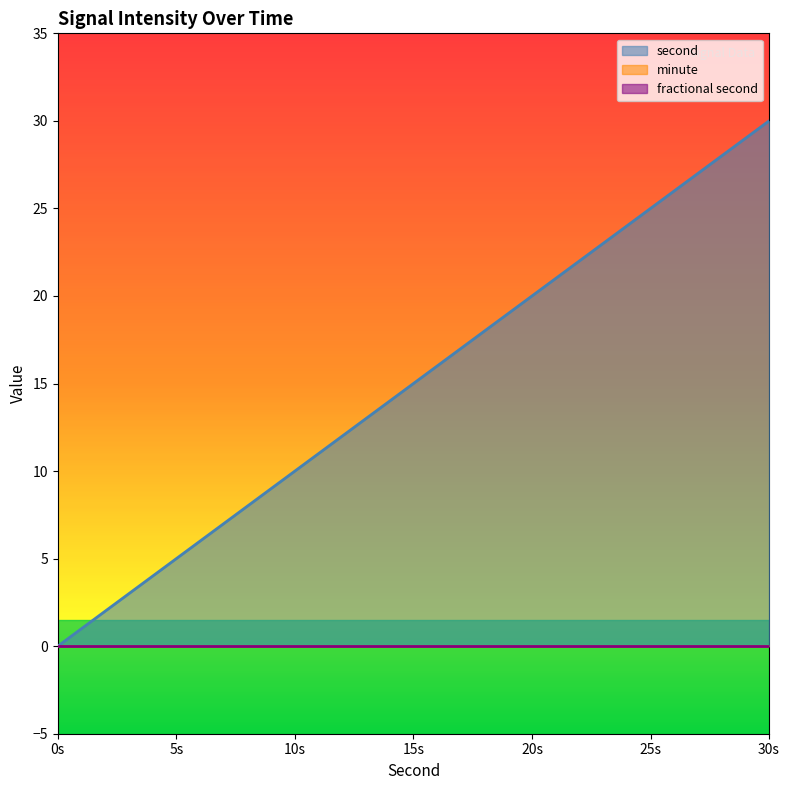

At how many categories does at least one series exceed 9?

11